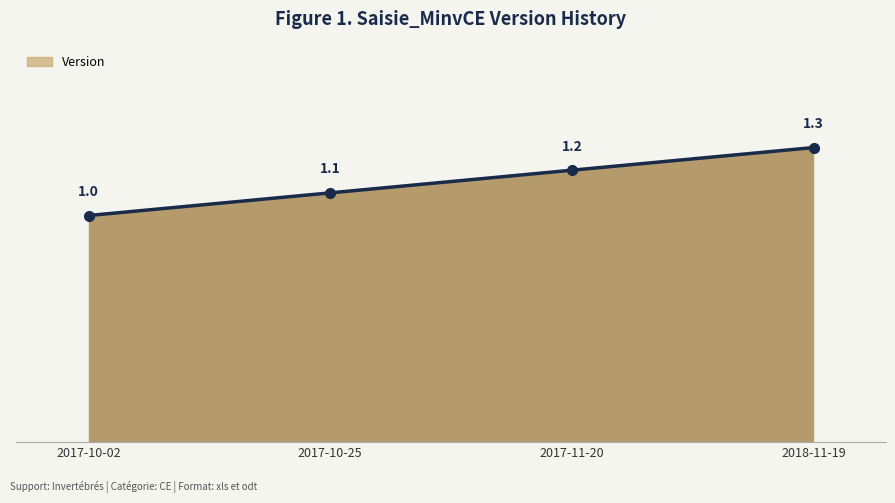

Rank the categories by value from highest to lowest.

2018-11-19, 2017-11-20, 2017-10-25, 2017-10-02